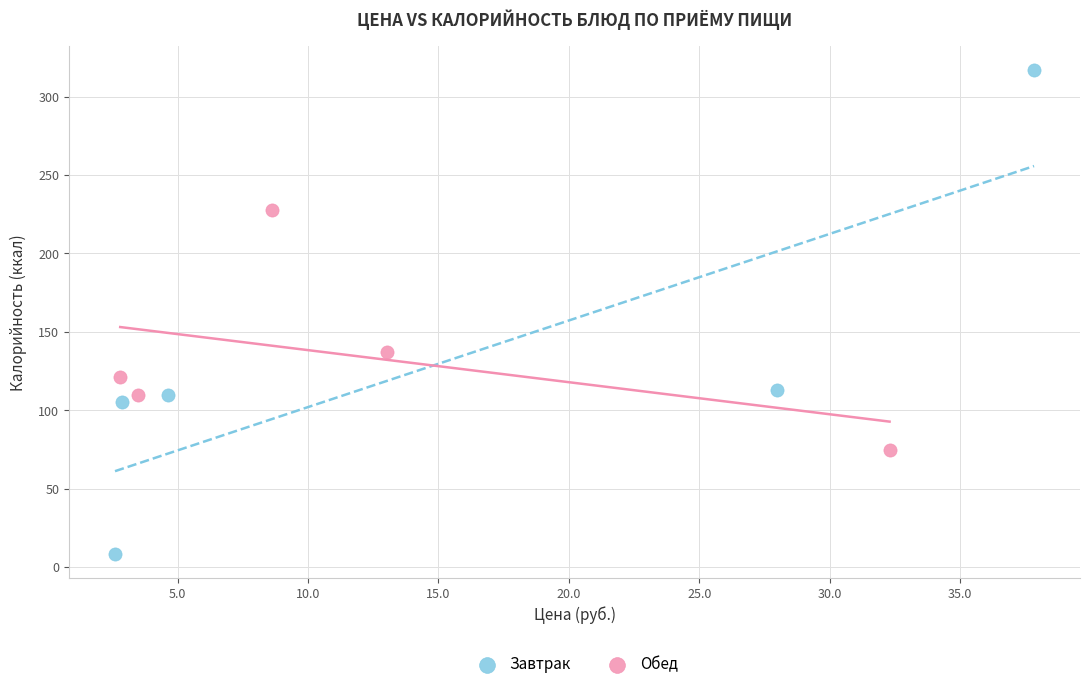

Which series has the widest spread of Y values?

Завтрак